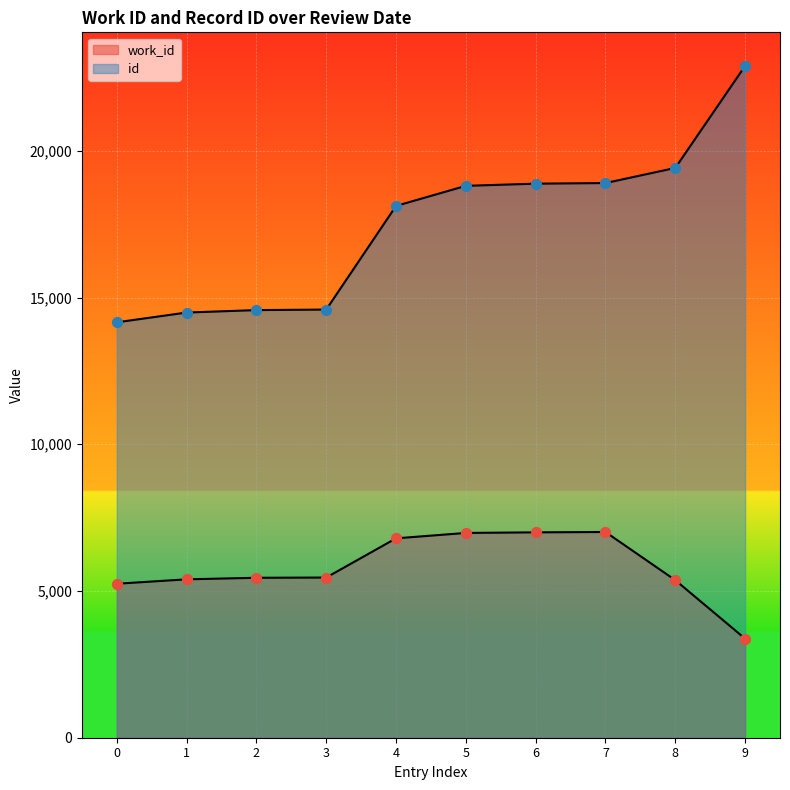

What is the total value across all series at ?

25783